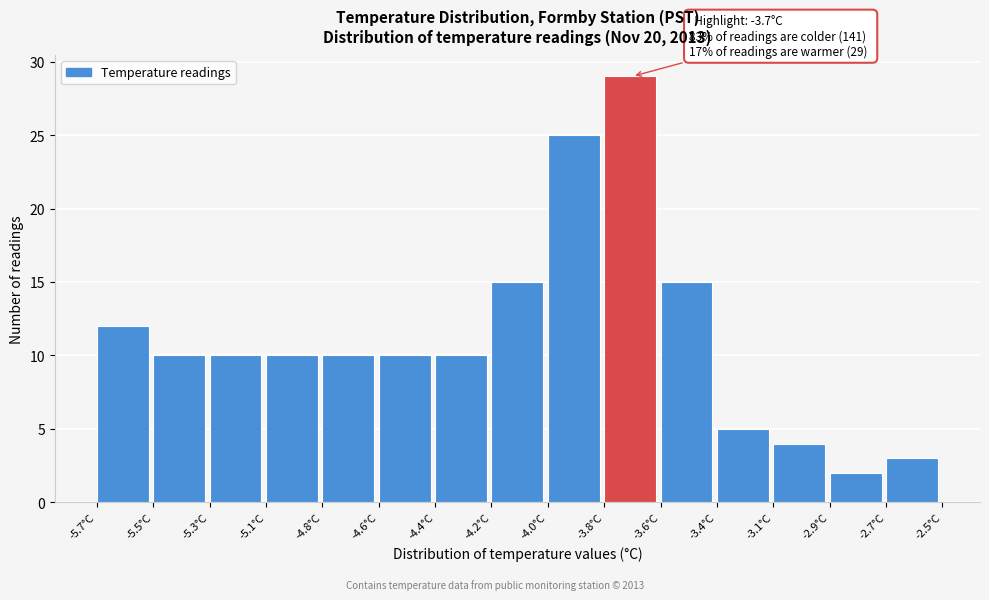

Reading left to right, list all the values displayed in this chart.

12	10	10	10	10	10	10	15	25	29	15	5	4	2	3